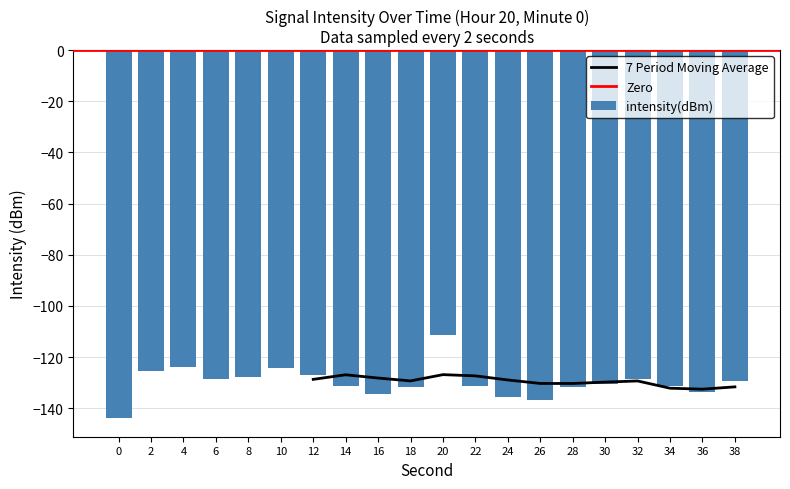

Which has a higher value, 6 or 20?

20